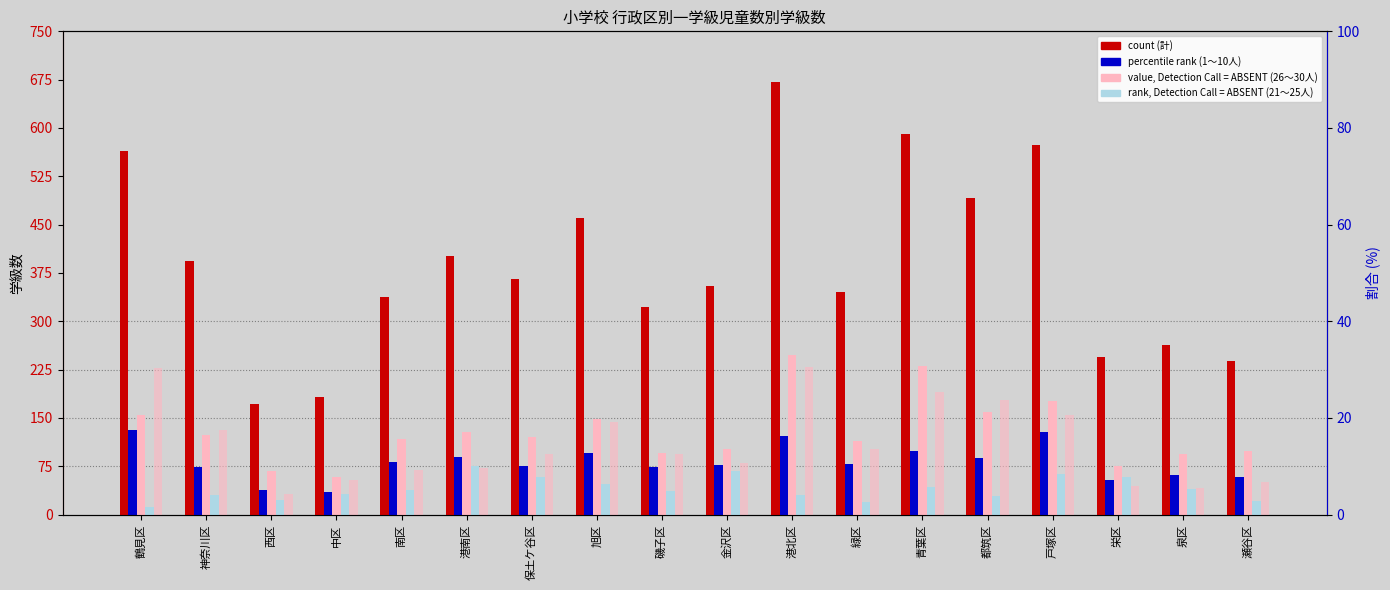

Which series has the largest range (max minus min)?

計 (count)